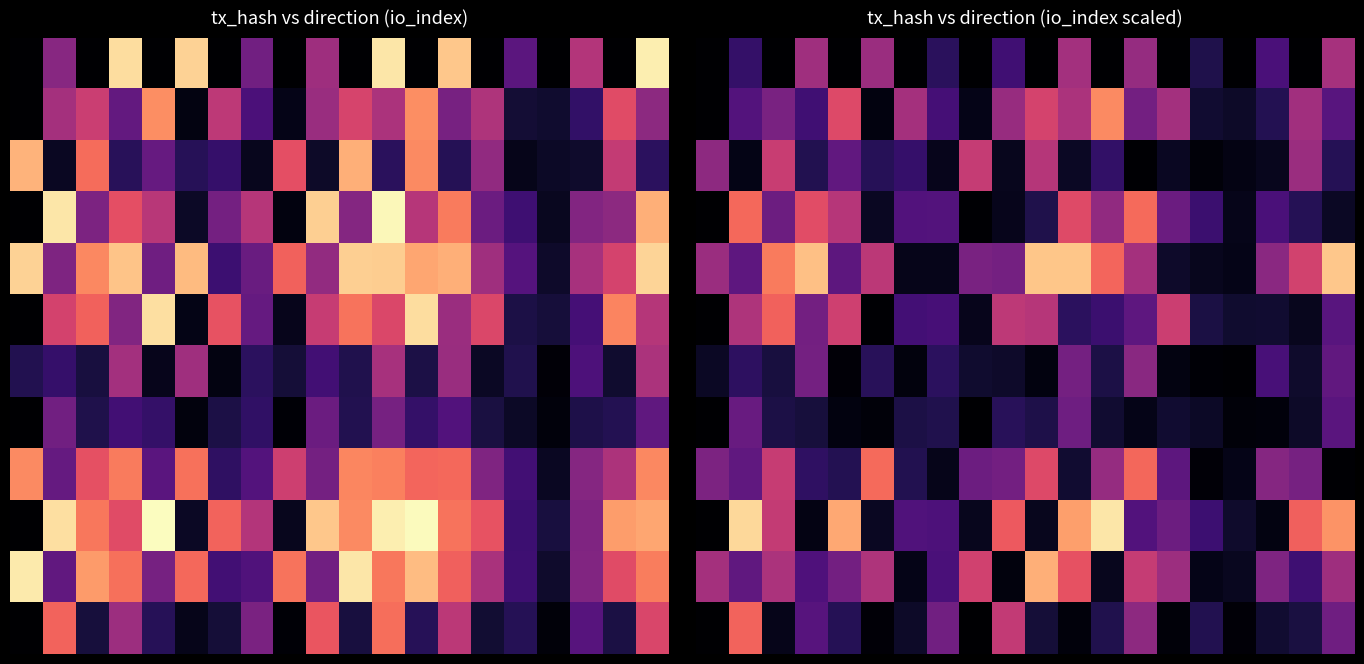

Which has a higher value, 8 or 14?

8